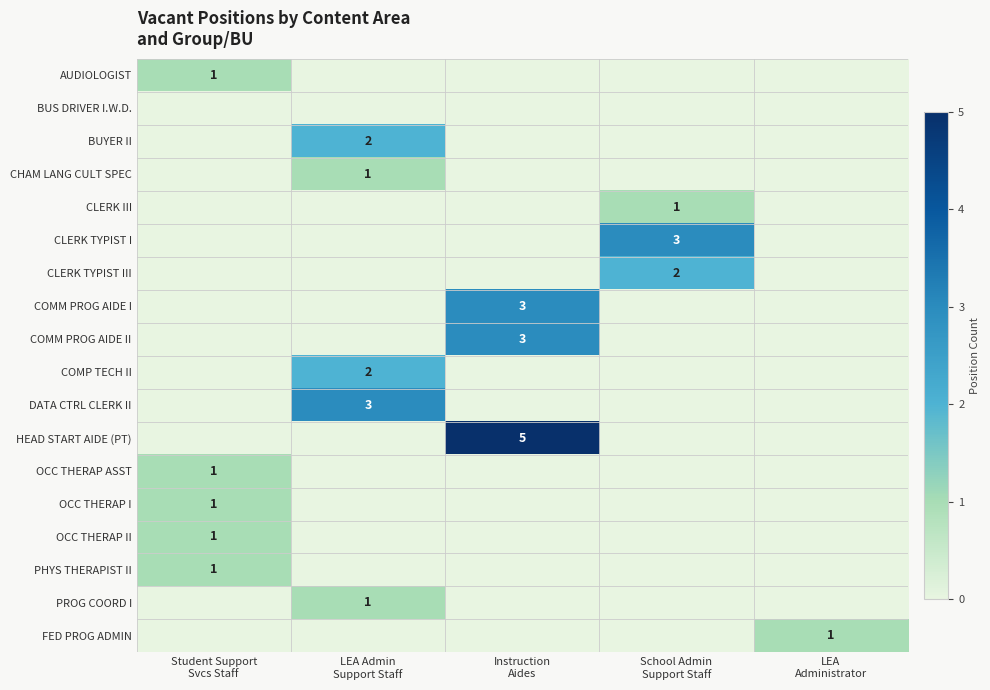

What is the spread (max minus min) of values at Student Support
Svcs Staff?

1